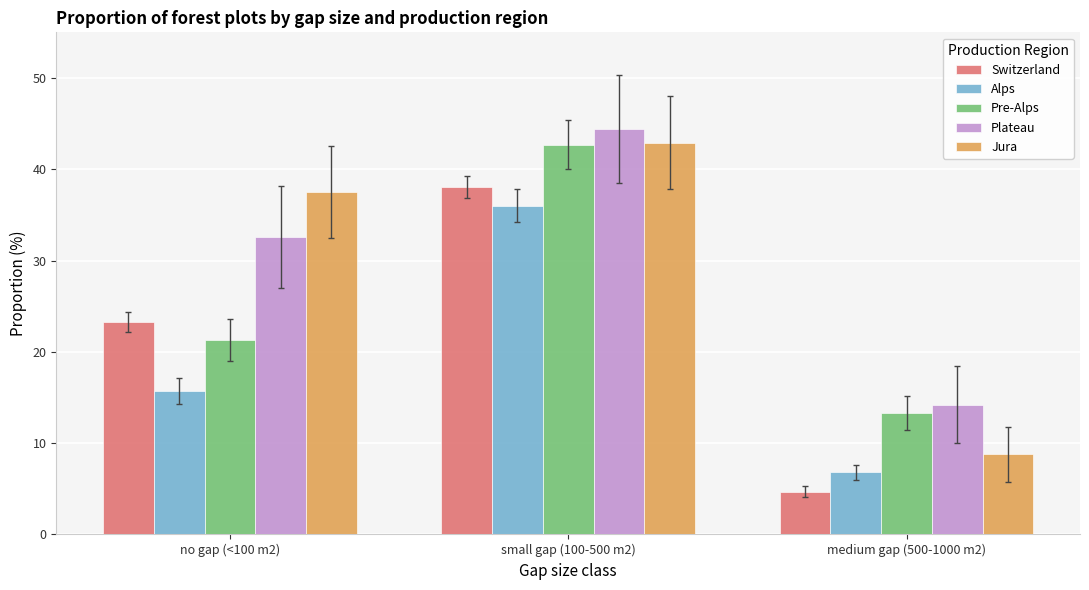

How many series are shown in this chart?

5